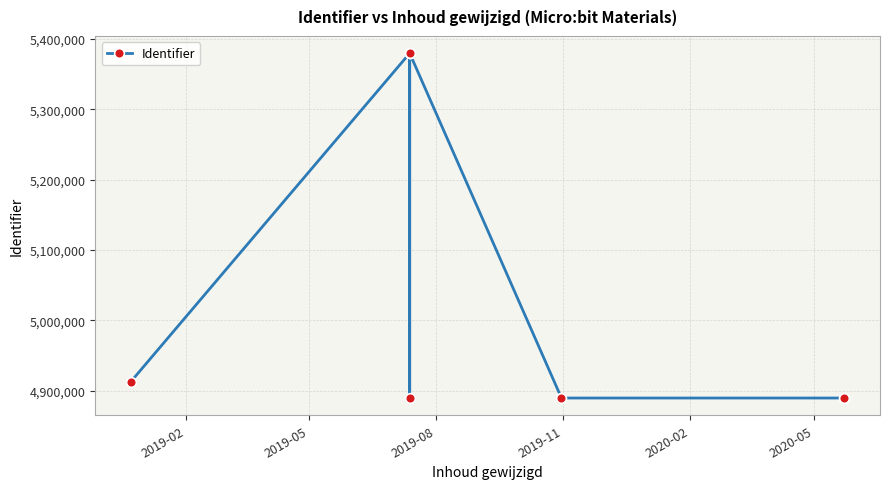

Approximately how many times larger is the value at 2019-08 compared to 2019-02?

1.1